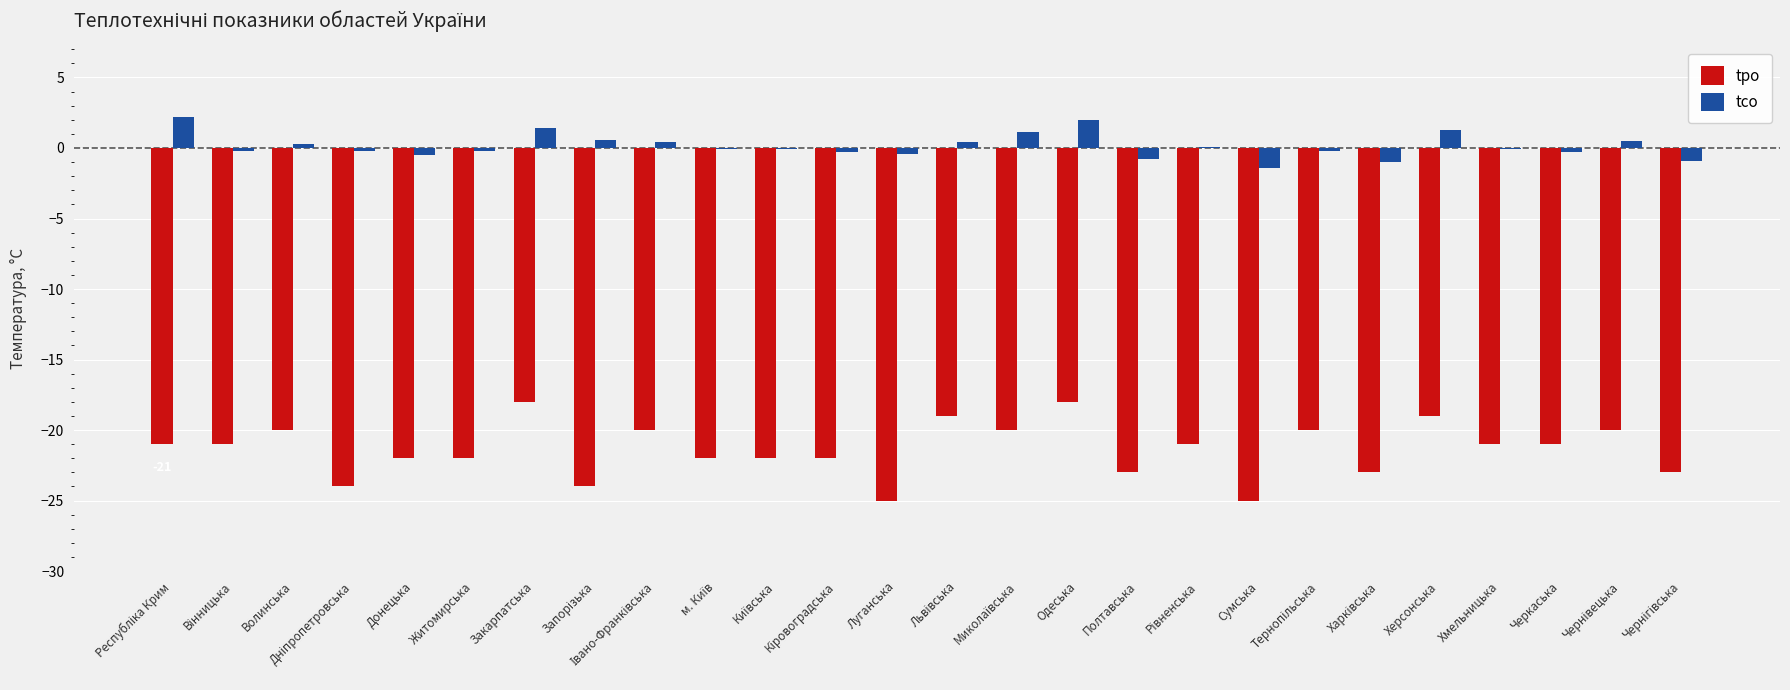

What is the greatest value displayed?

2.2